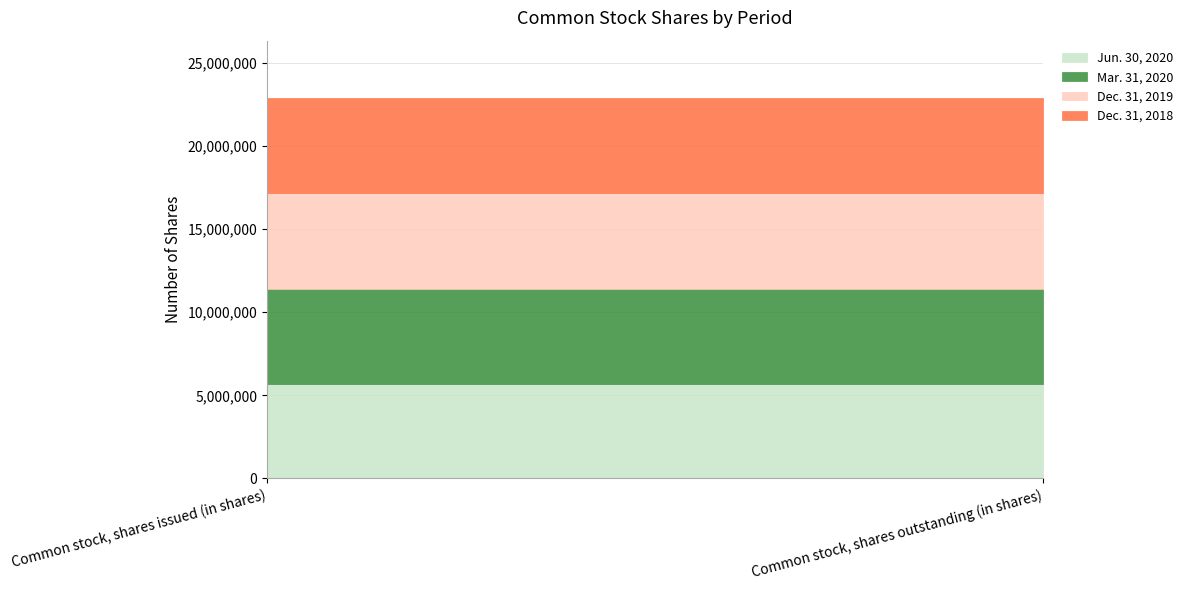

How many distinct data groups are displayed?

4